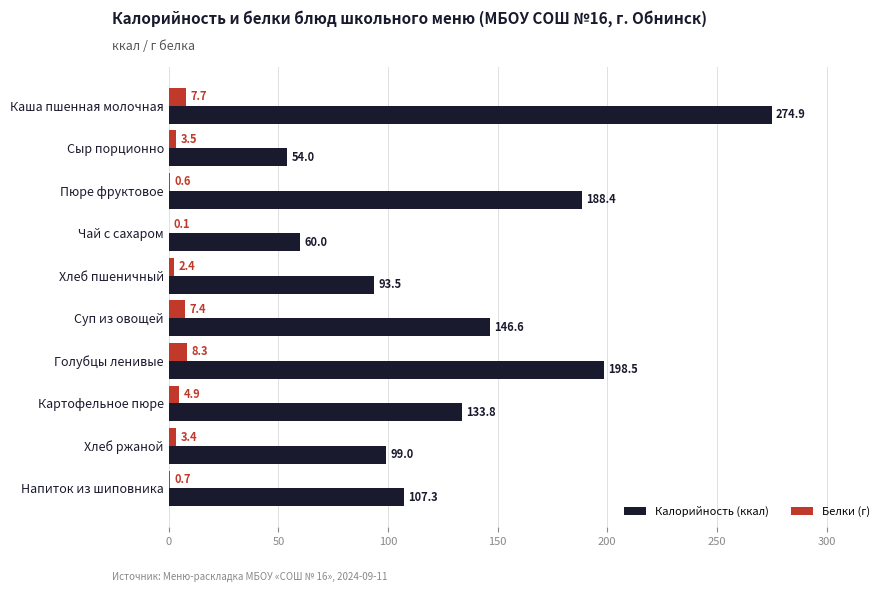

At which label does Калорийность (ккал) reach its peak?

Каша пшенная молочная